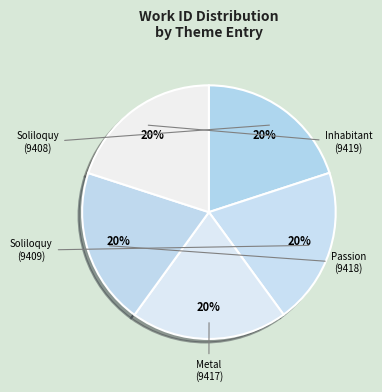

Does any single category account for the majority?

No